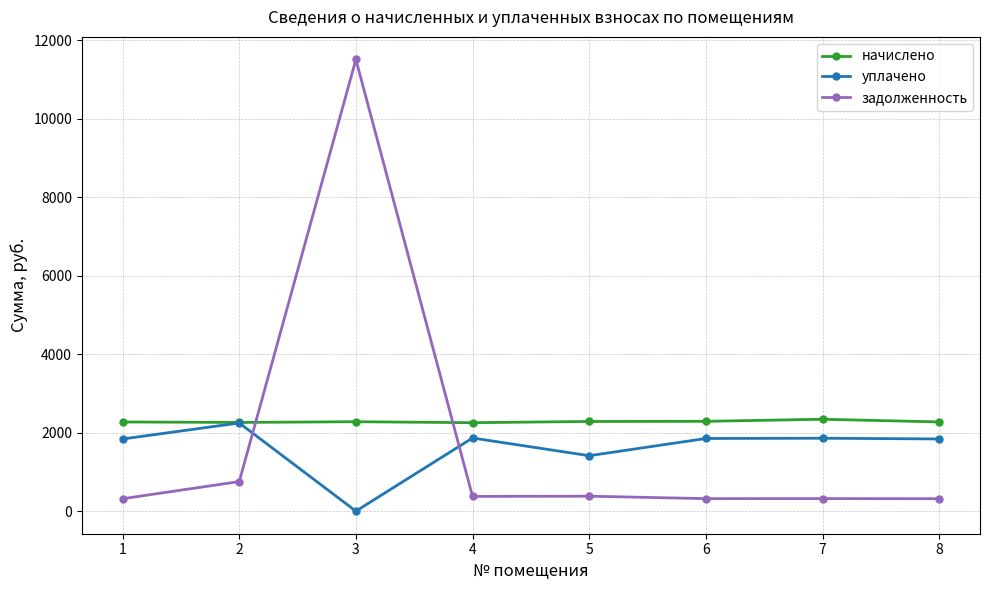

What are all the series names shown in the legend?

начислено, уплачено, задолженность